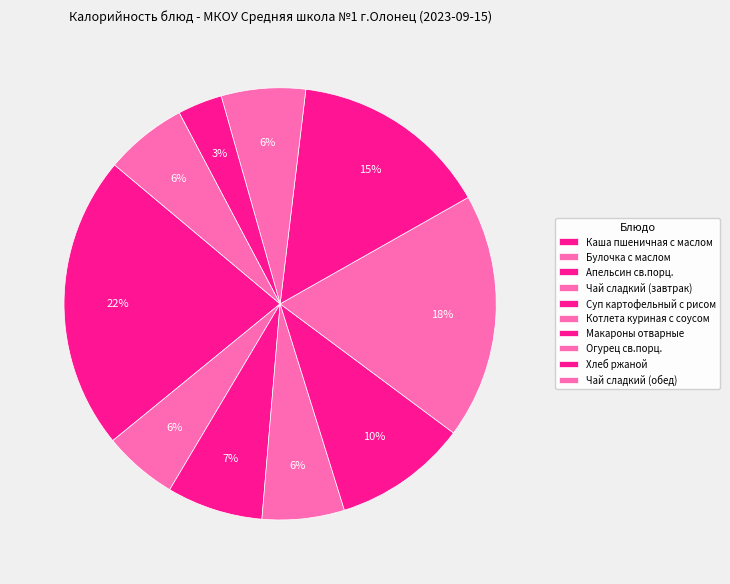

Count the number of slices in the pie.

10